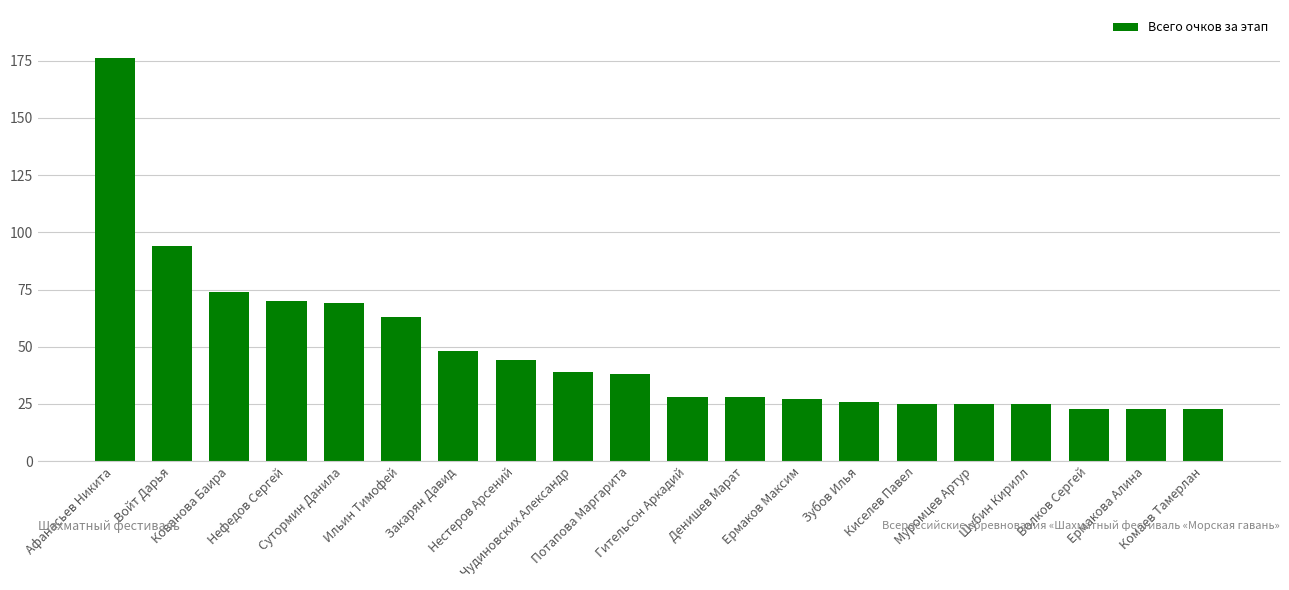

The value at Ильин Тимофей is 63. True or false?

True